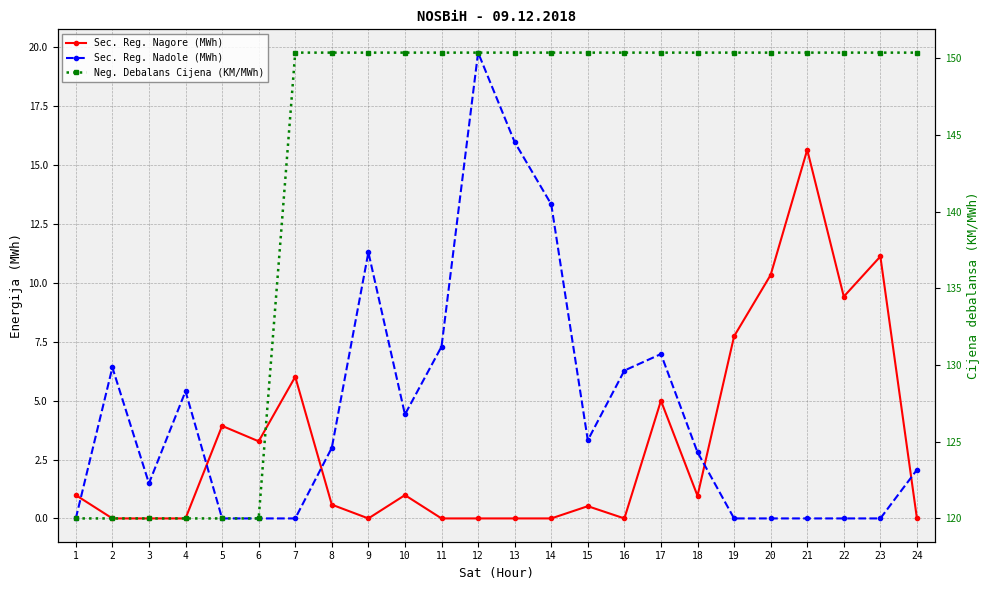

Reading right to left, extract all data points from this chart.

Sec. Reg. Nagore (MWh): 0.0	11.1	9.4	15.7	10.3	7.7	1.0	5.0	0.0	0.5	0.0	0.0	0.0	0.0	1.0	0.0	0.6	6.0	3.3	3.9	0.0	0.0	0.0	1.0
Sec. Reg. Nadole (MWh): 2.1	0.0	0.0	0.0	0.0	0.0	2.8	7.0	6.3	3.3	13.3	16.0	19.8	7.3	4.4	11.3	3.0	0.0	0.0	0.0	5.4	1.5	6.4	0.0
Neg. Debalans Cijena (KM/MWh): 150.4	150.4	150.4	150.4	150.4	150.4	150.4	150.4	150.4	150.4	150.4	150.4	150.4	150.4	150.4	150.4	150.4	150.4	120.0	120.0	120.0	120.0	120.0	120.0